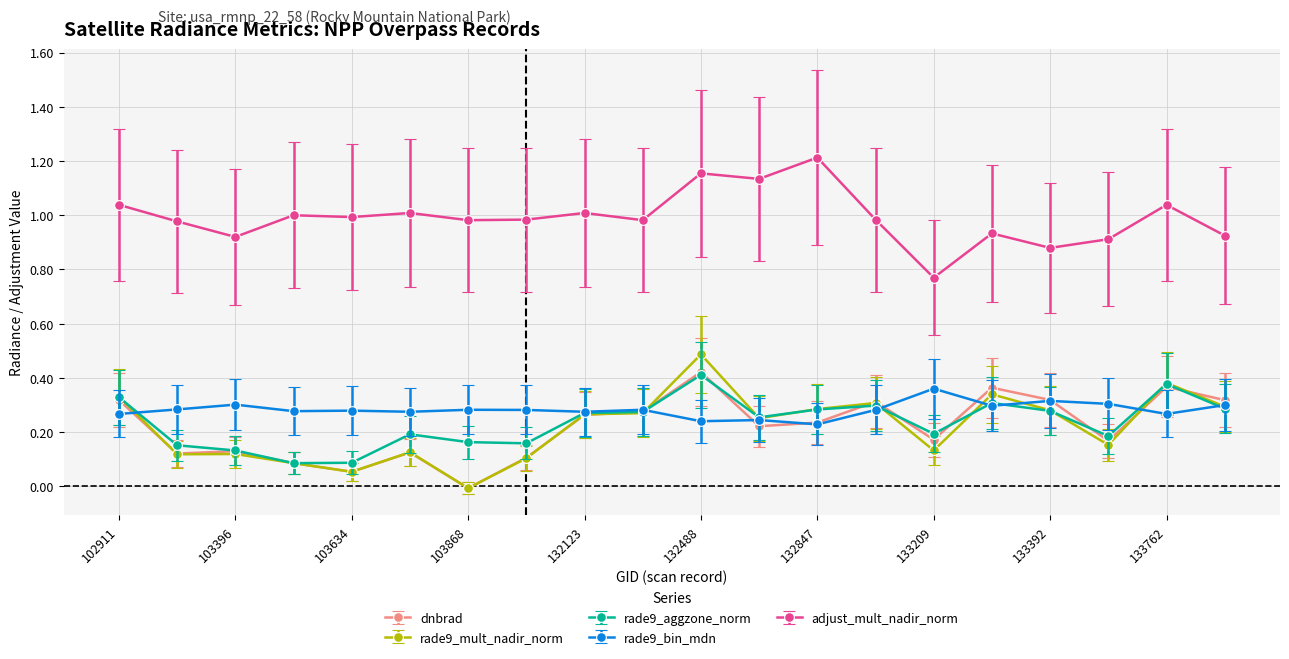

At how many categories does at least one series exceed 0?

20